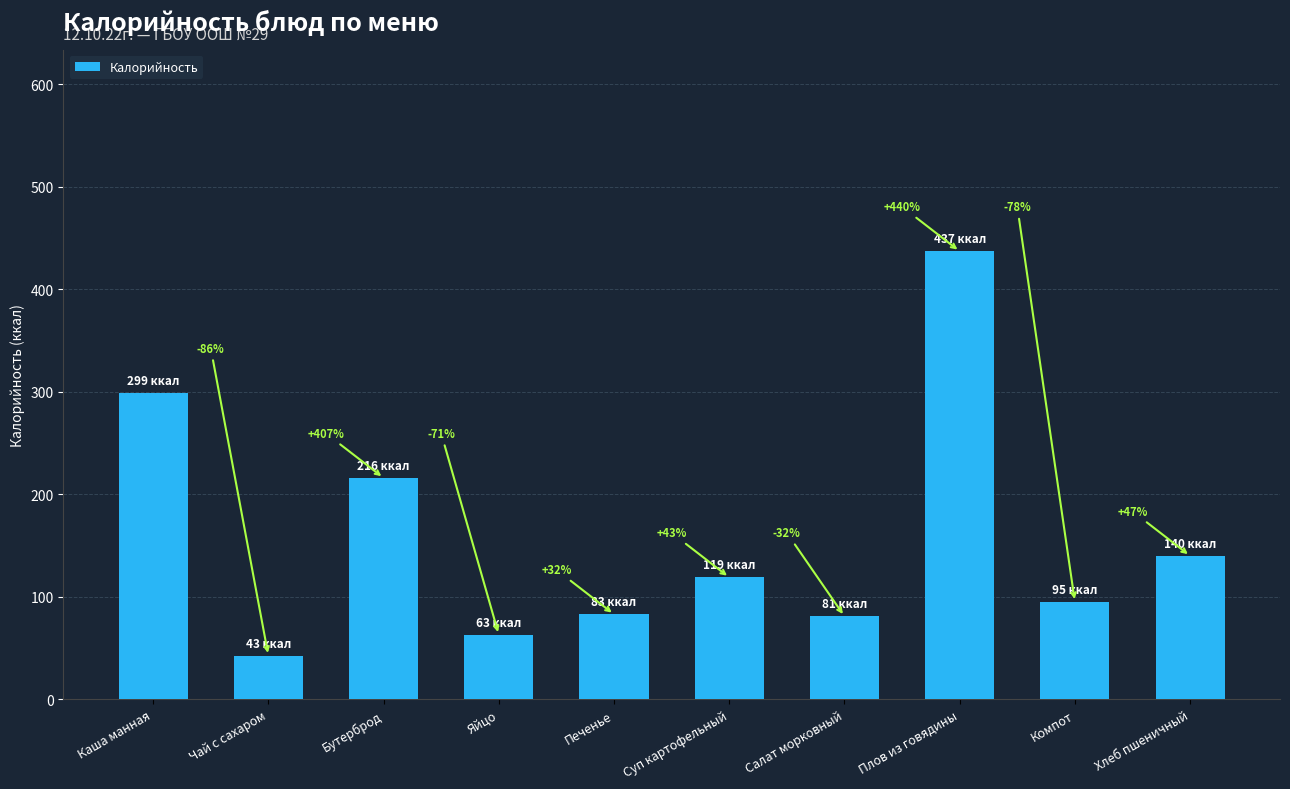

Are the bars horizontal?

No